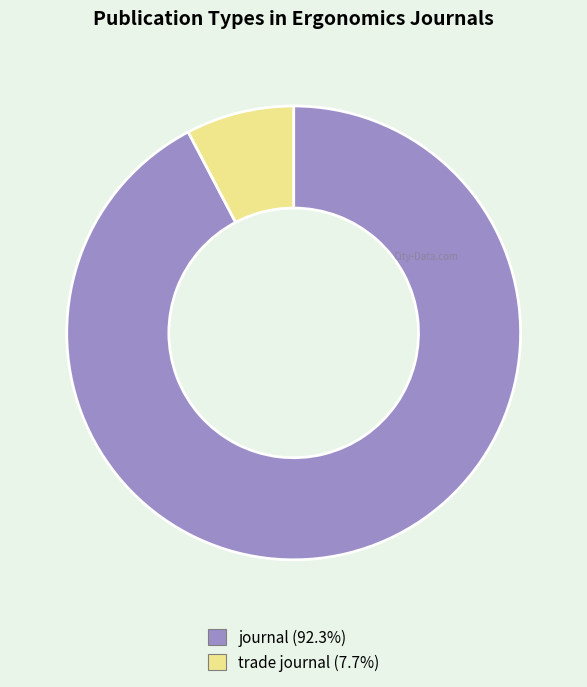

Combined, do trade journal and journal account for over 50%?

Yes